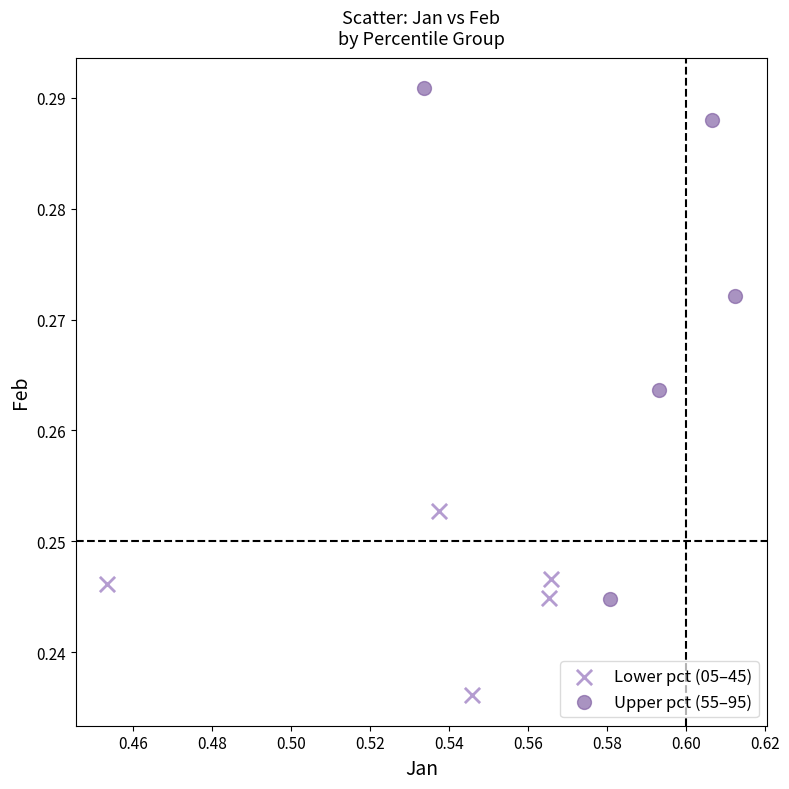

Which series contains the highest Y value?

Upper pct (55–95)